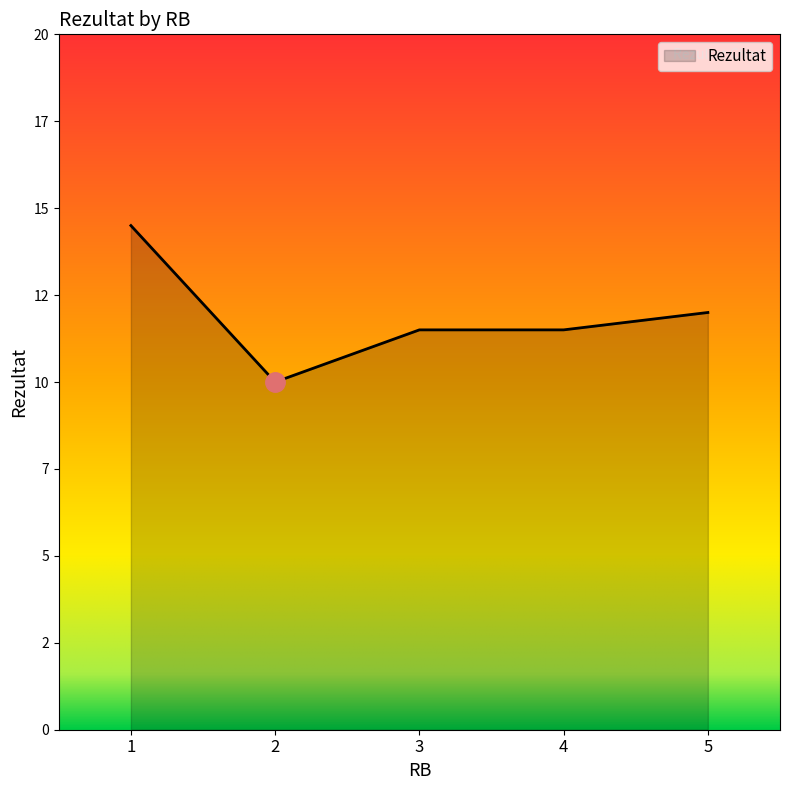

What is the greatest value displayed?

14.5